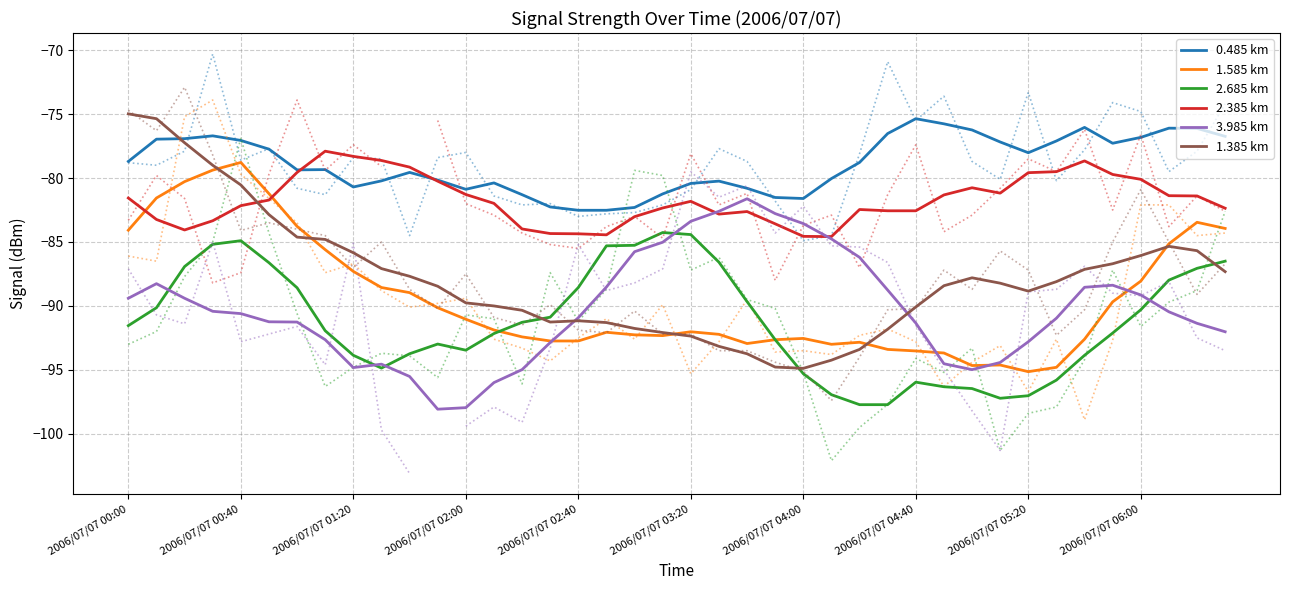

True or false: 3.985 km and 0.485 km cross at least once.

False